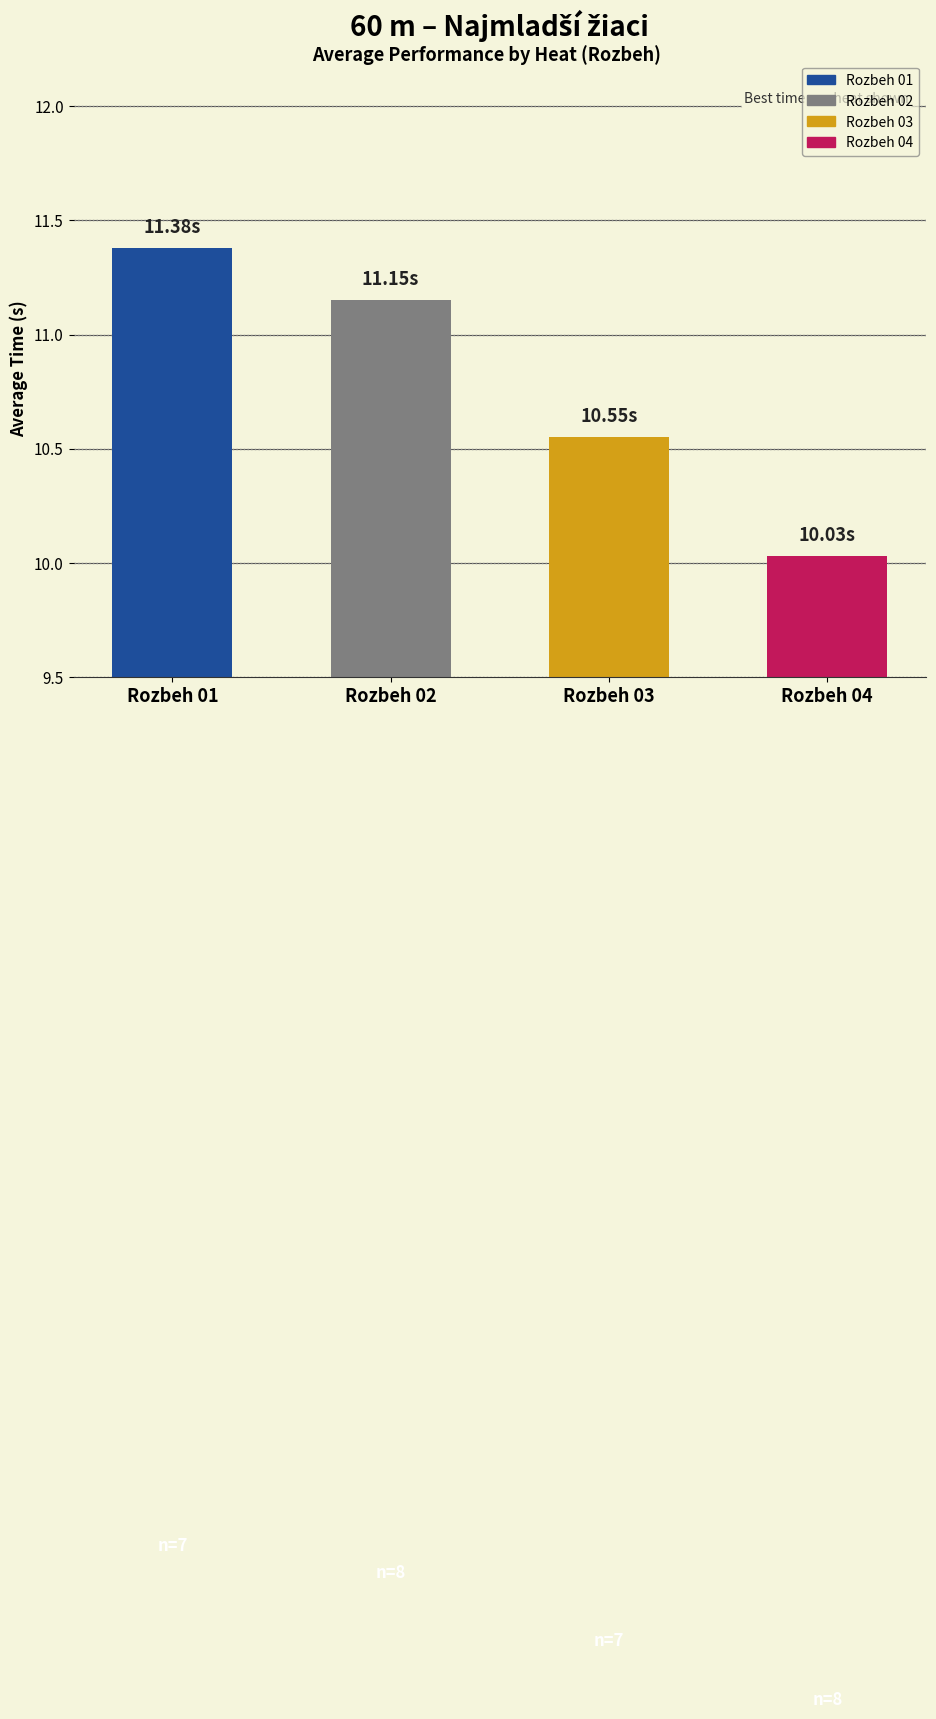

Reading left to right, list all the values displayed in this chart.

11.4	11.2	10.6	10.0